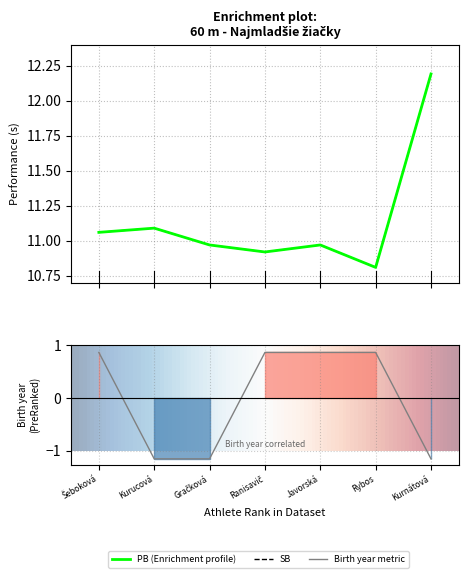

What is the label of the 3rd point from the left?

Gračková